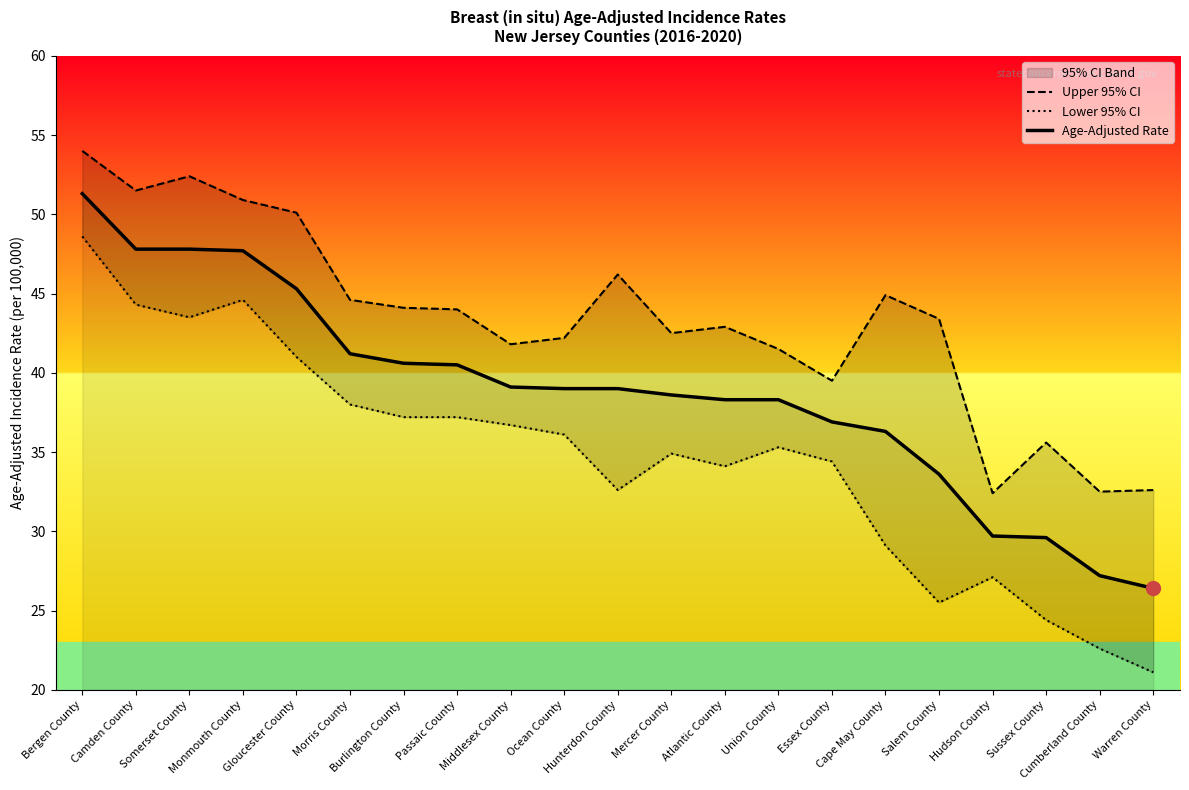

Which series has the largest total across all categories?

Upper 95% CI